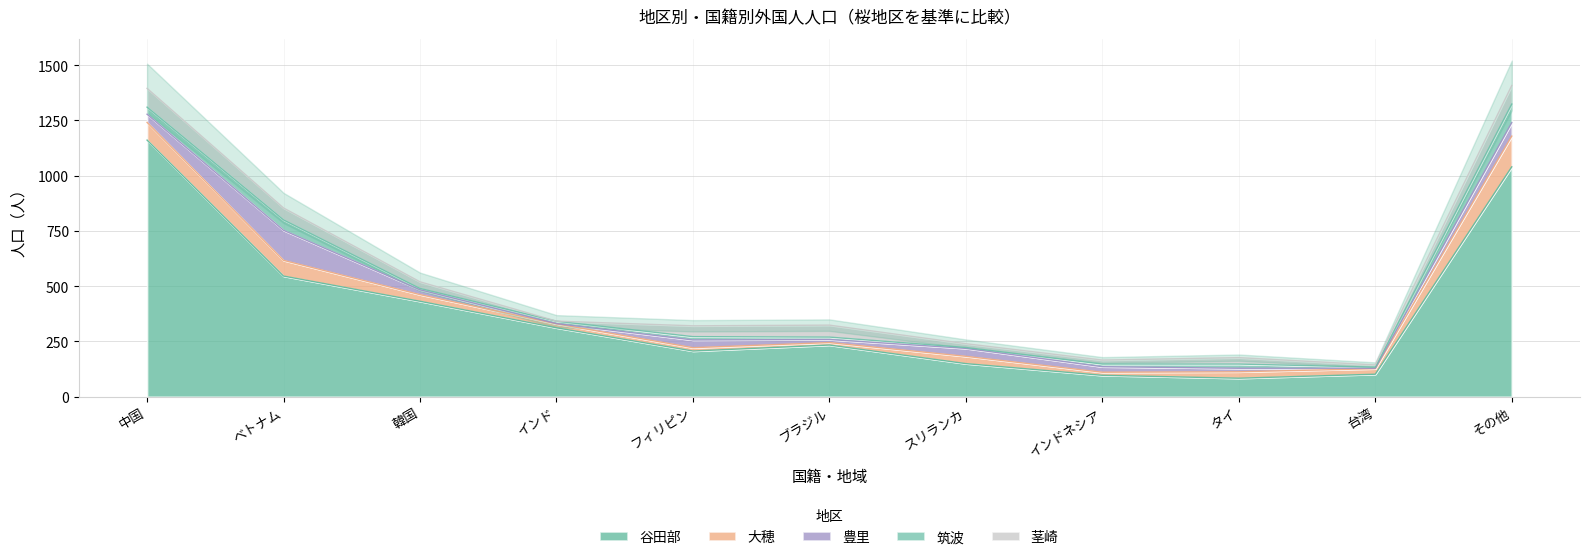

Is the value of 筑波 at ブラジル greater than the value of 豊里 at インド?

Yes